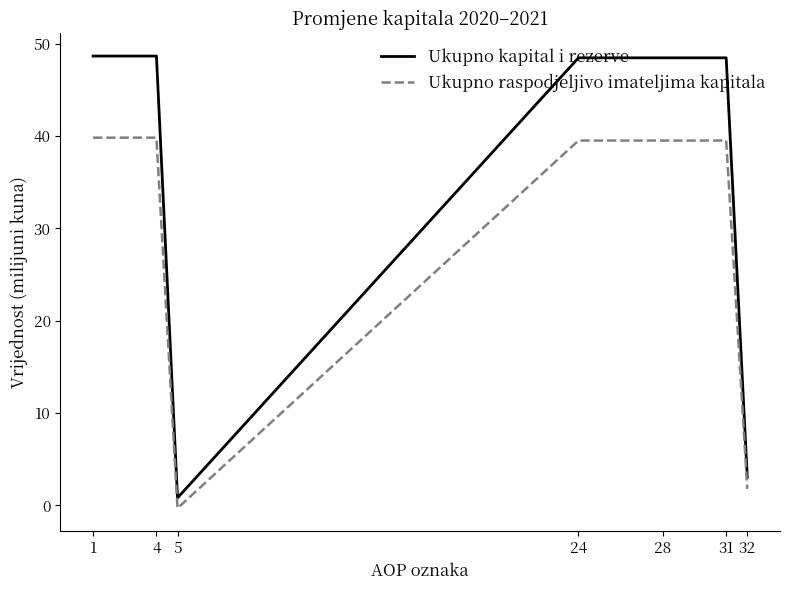

The Ukupno raspodjeljivo imateljima kapitala series shows 39.5 at 31. True or false?

True